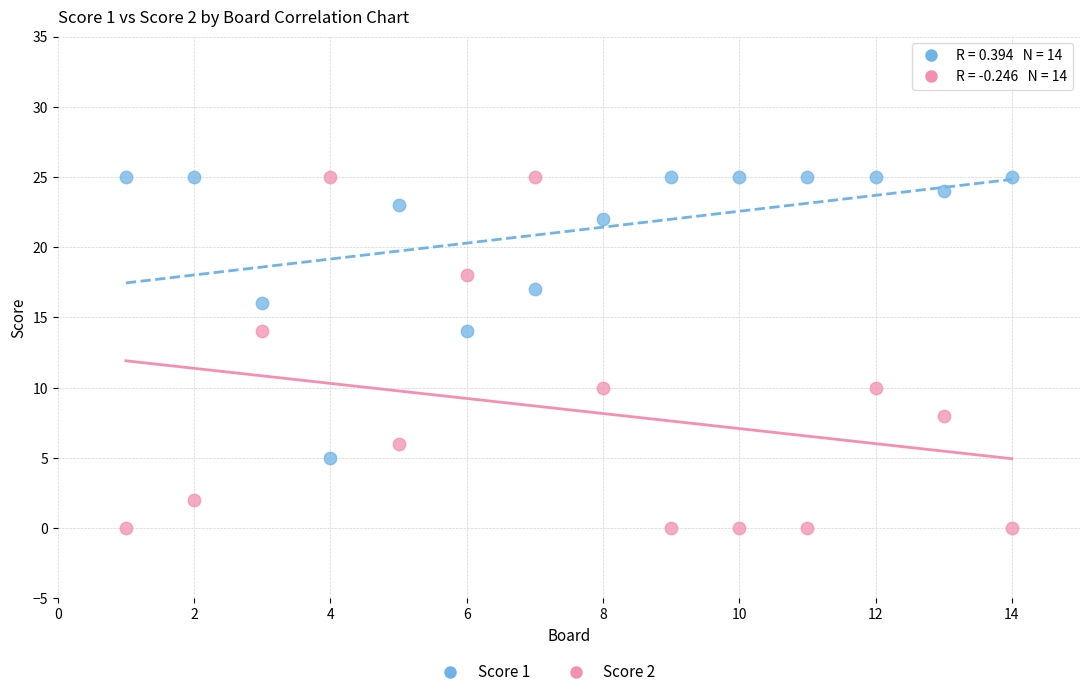

Which series has the widest spread of Y values?

Score 2